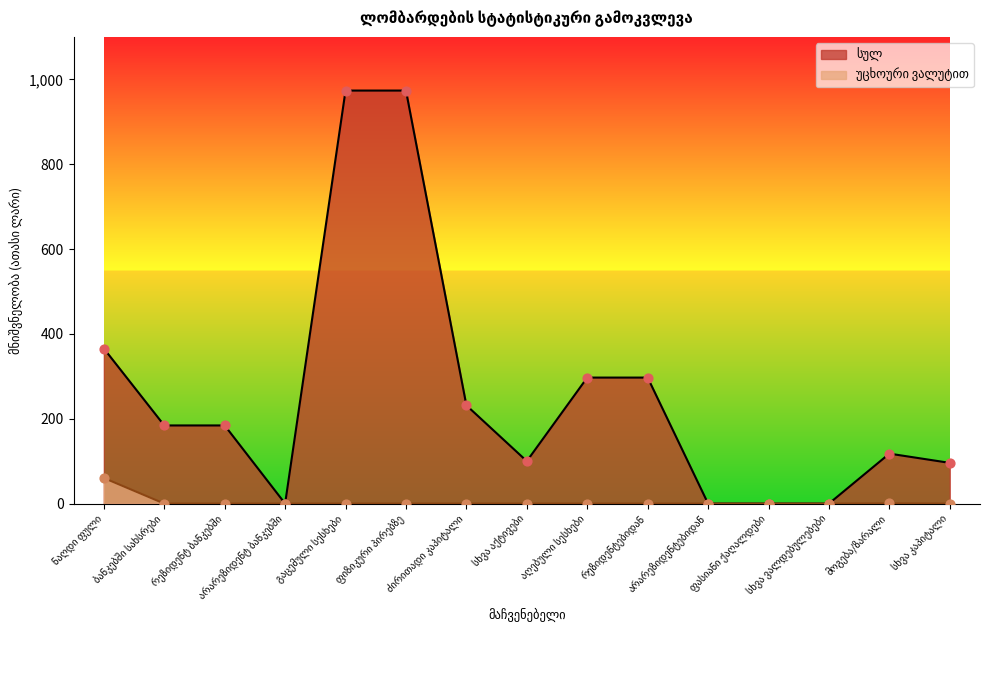

What is the total value across all series at რეზიდენტ ბანკებში?

184.2